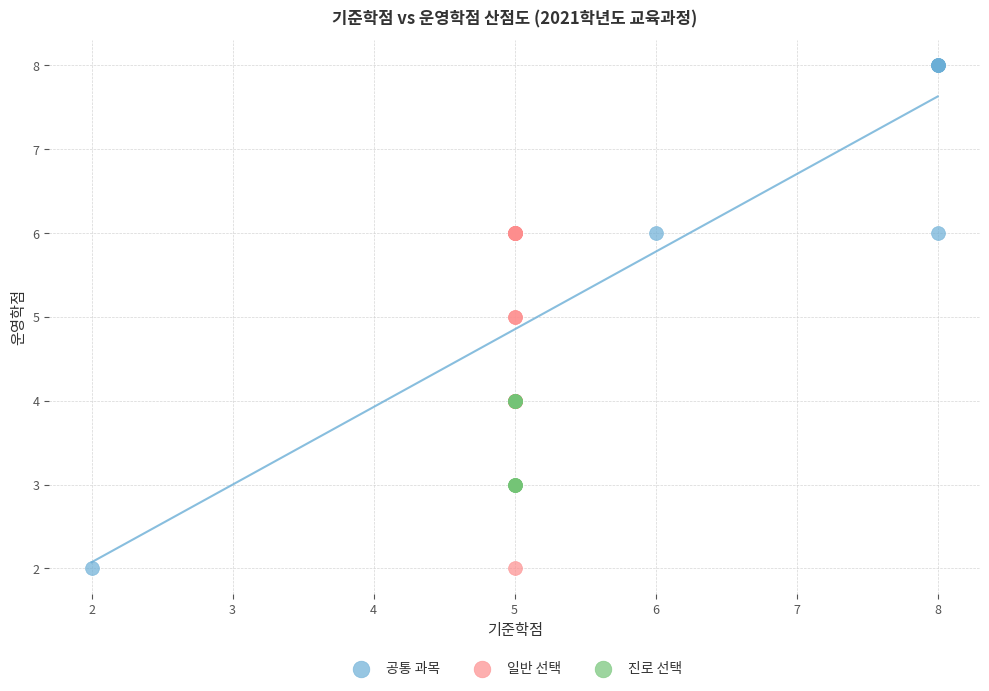

Which series reaches the maximum Y coordinate?

공통 과목